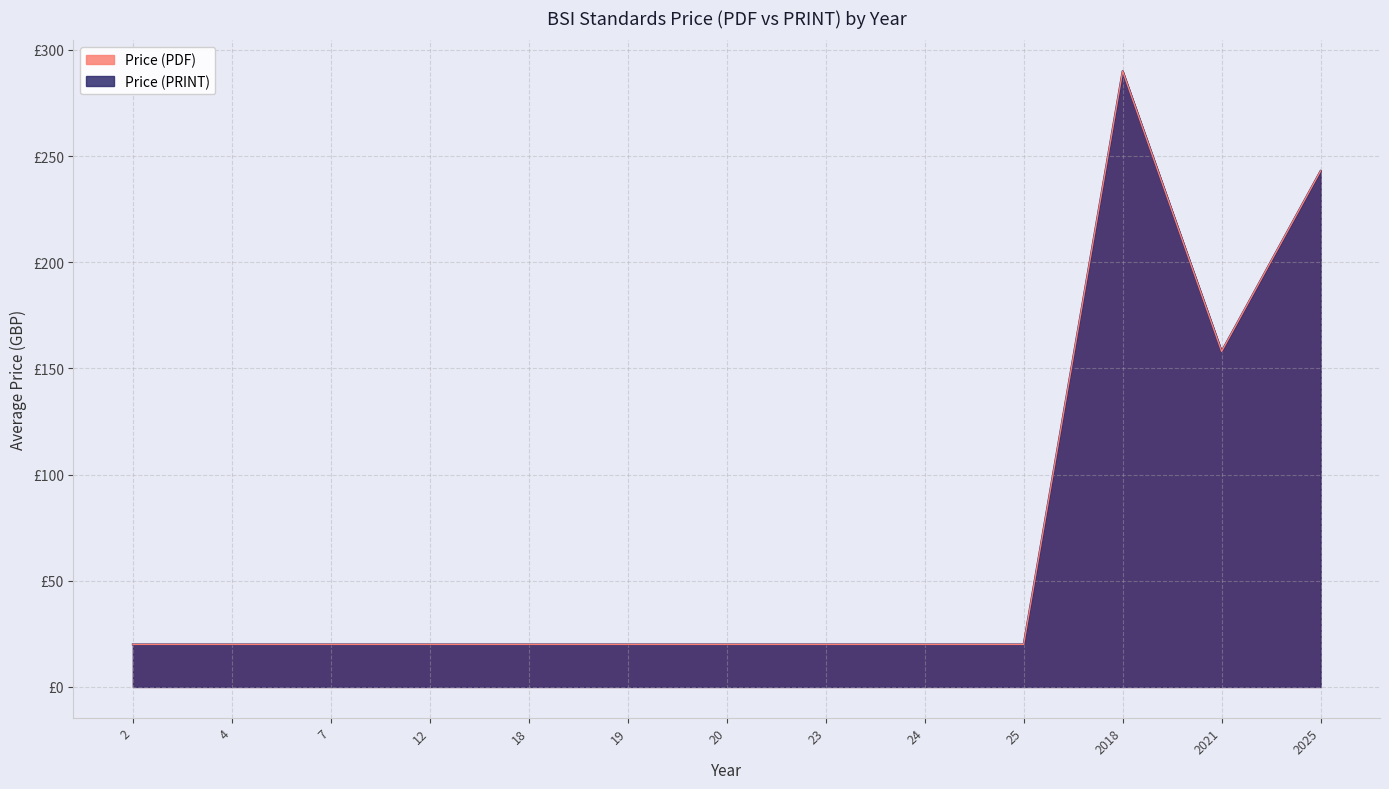

Which has a higher value, 25 or 23?

25